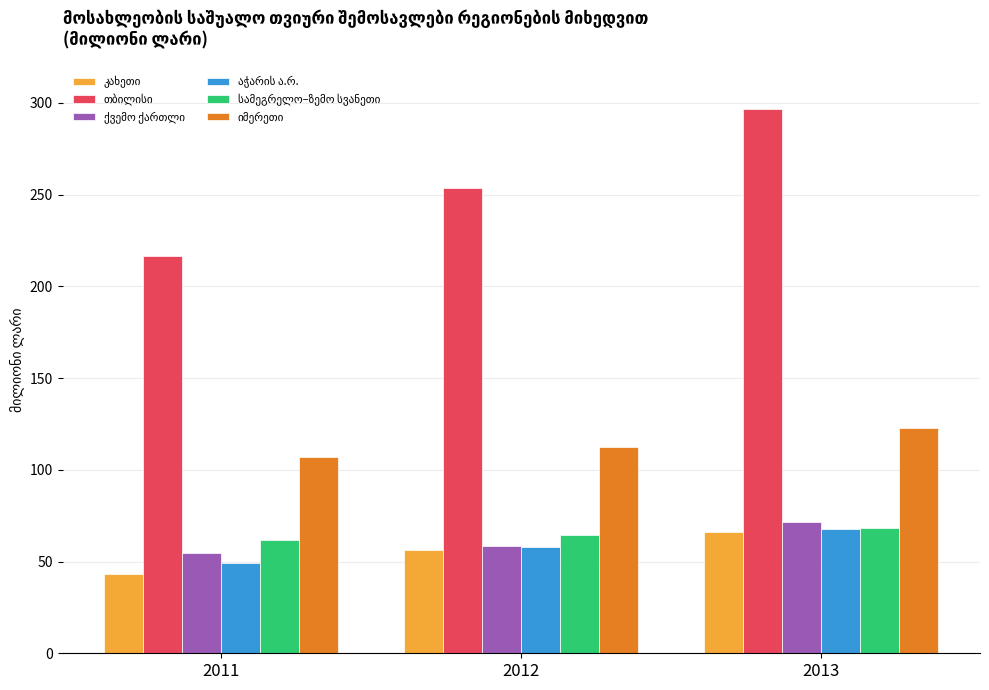

How many distinct data groups are displayed?

6